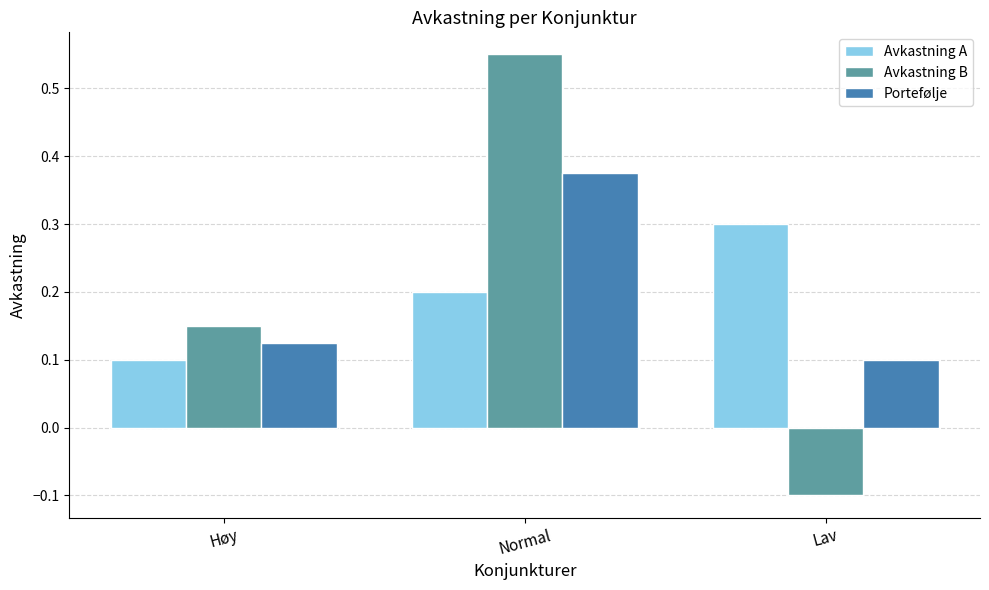

What is the label of the 3rd bar from the right?

Høy